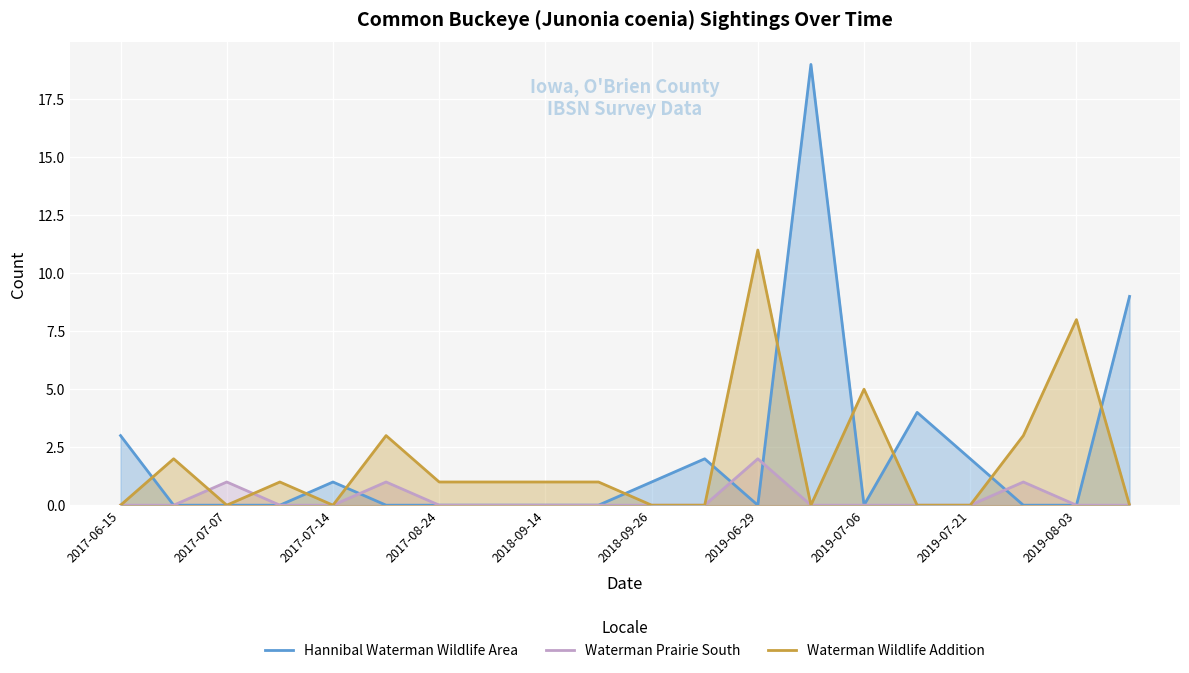

Which category has the highest value in the Waterman Wildlife Addition series?

2019-06-29